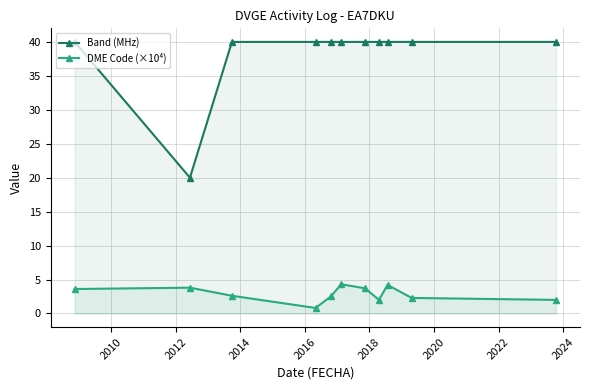

Reading left to right, transcribe all the data shown in this chart.

Band (MHz): 40.0	20.0	40.0	40.0	40.0	40.0	40.0	40.0	40.0	40.0	40.0
DME Code (×10⁴): 3.6	3.8	2.6	0.8	2.5	4.3	3.7	2.0	4.2	2.3	2.0